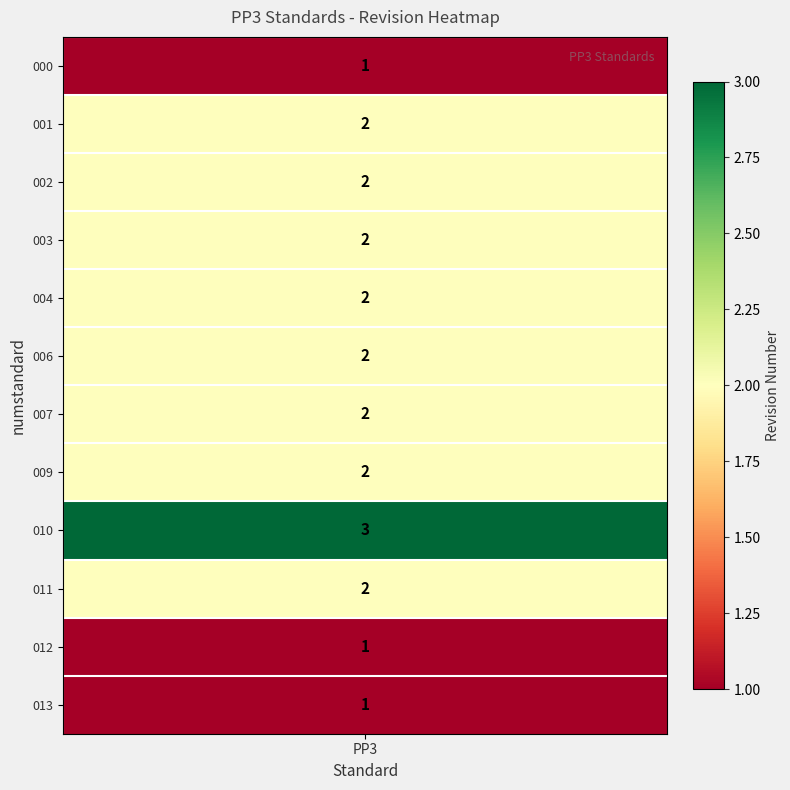

Which category has the highest value across all series?

010